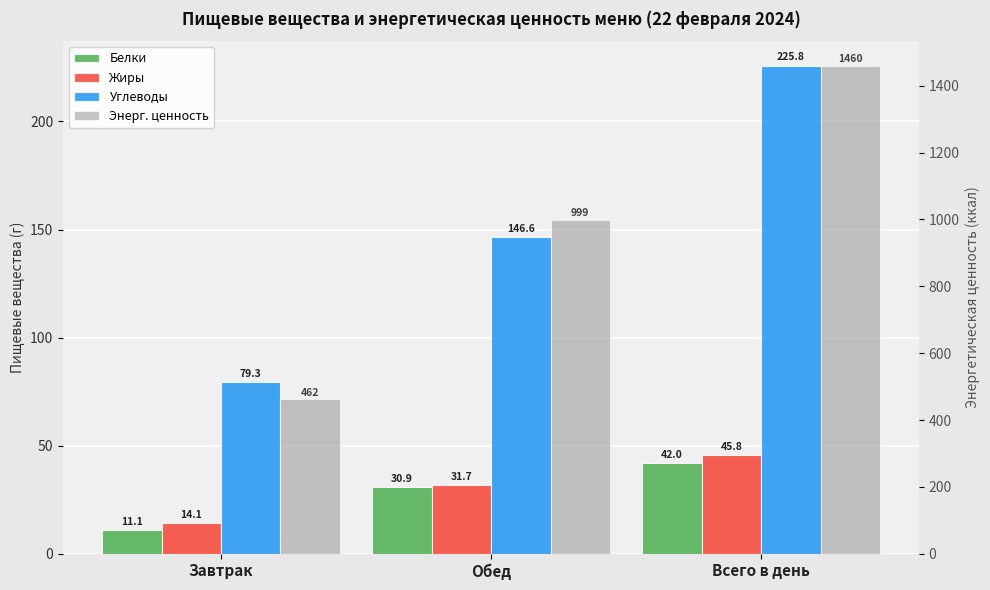

How many categories are shown in the chart?

3